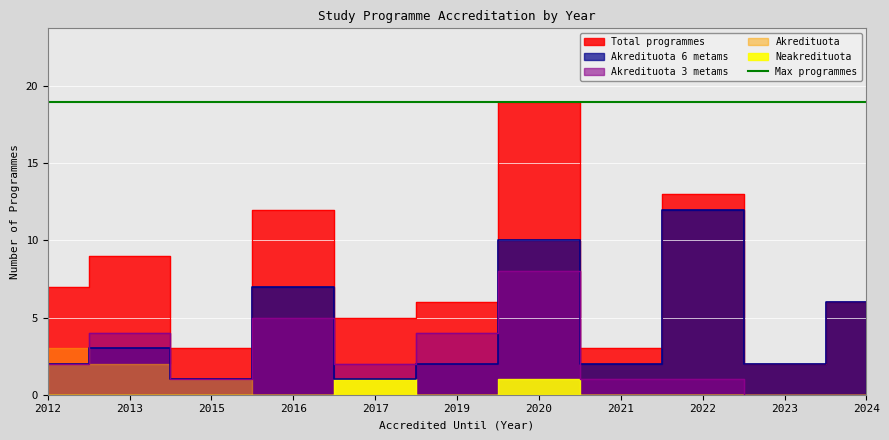

The Akredituota 6 metams series shows 2 at 2023. True or false?

True